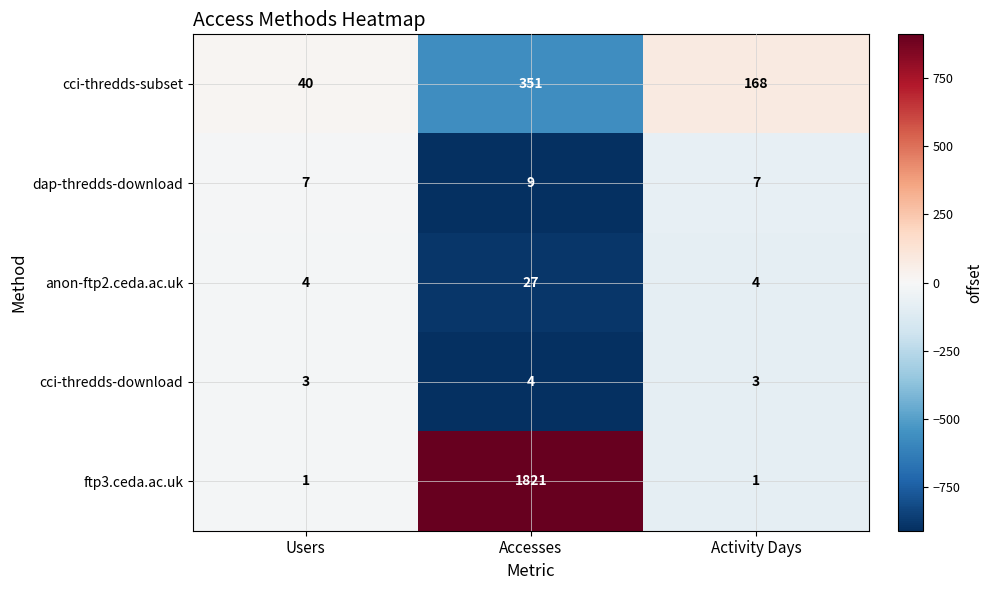

Count the number of data series in this chart.

5